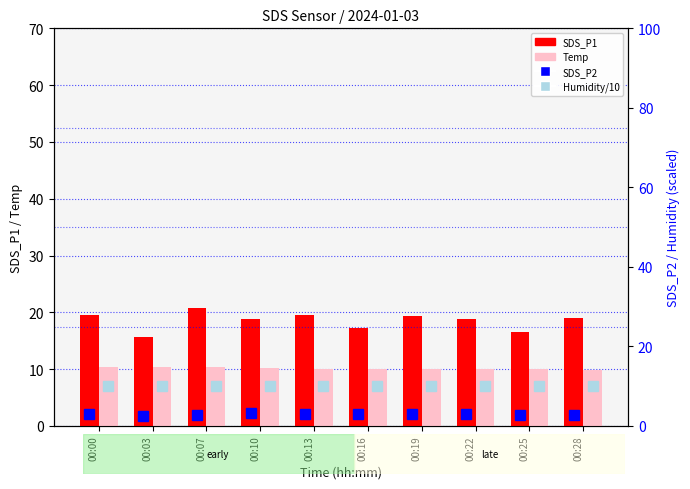

What is the minimum value shown in the chart?

2.6